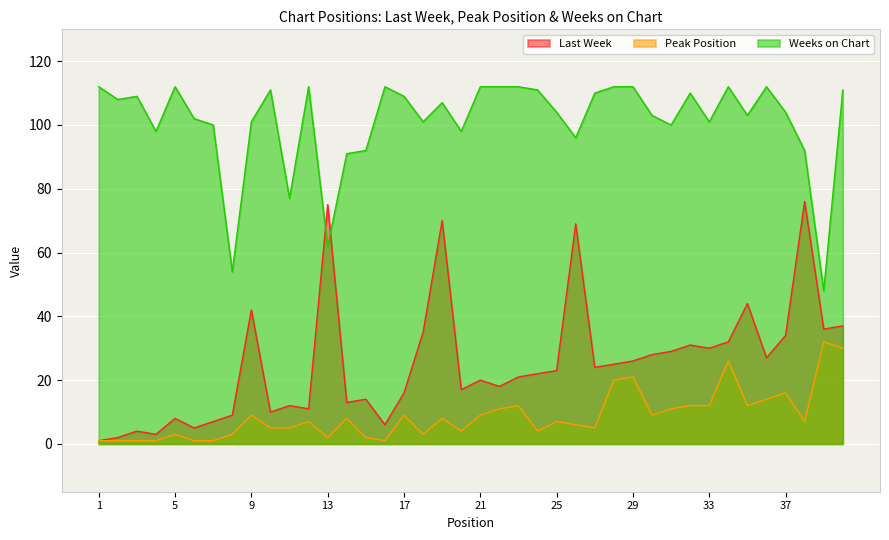

How many lines are shown in the chart?

3